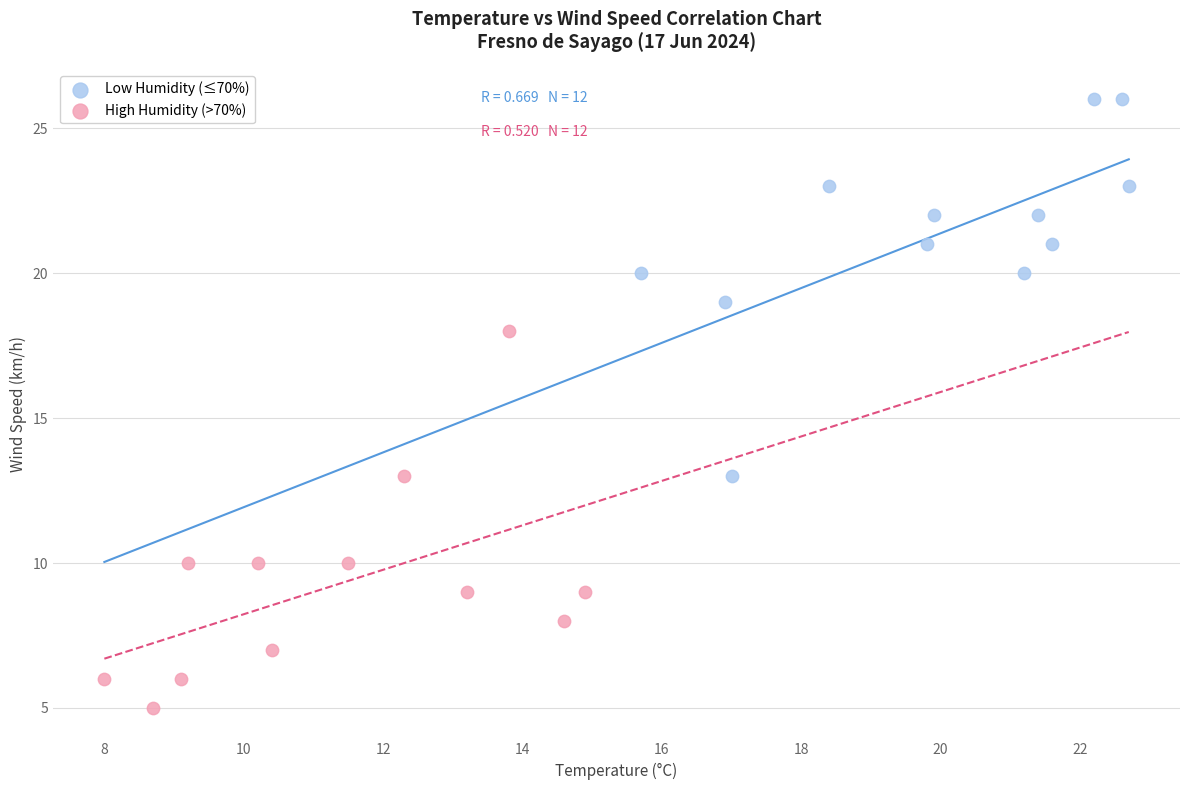

What are all the series names shown in the legend?

Low Humidity (≤70%), High Humidity (>70%)